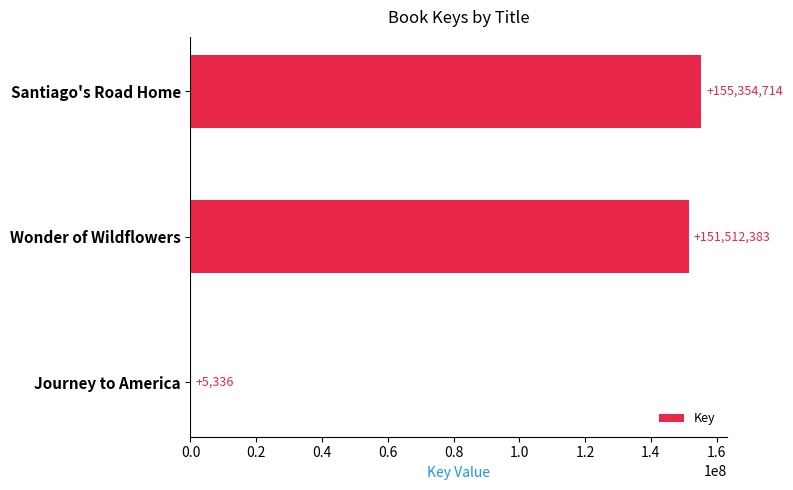

Where is the data nearest to the value 77680025?

Wonder of Wildflowers